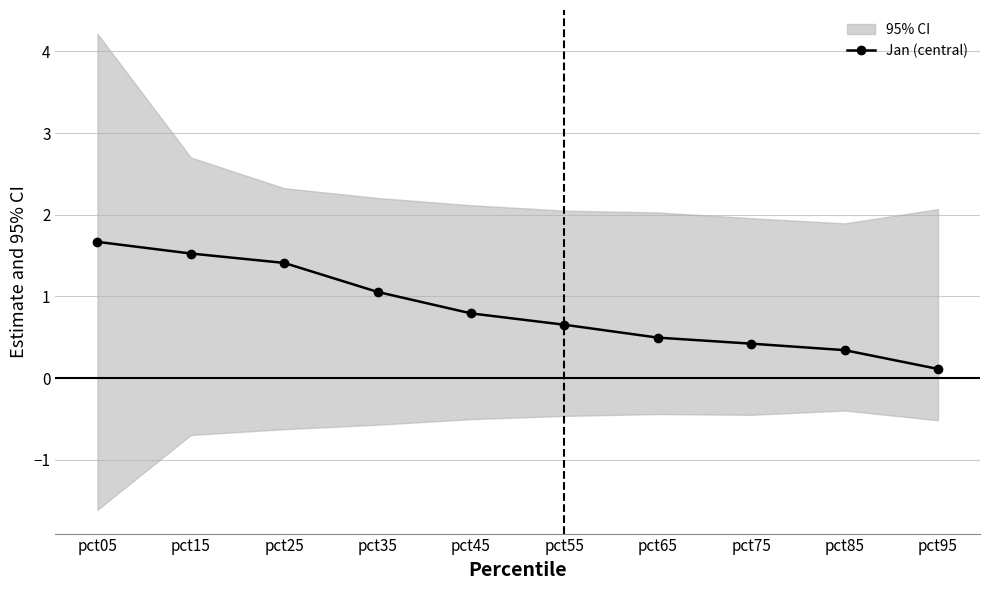

Does the chart display data point markers on the line(s)?

Yes